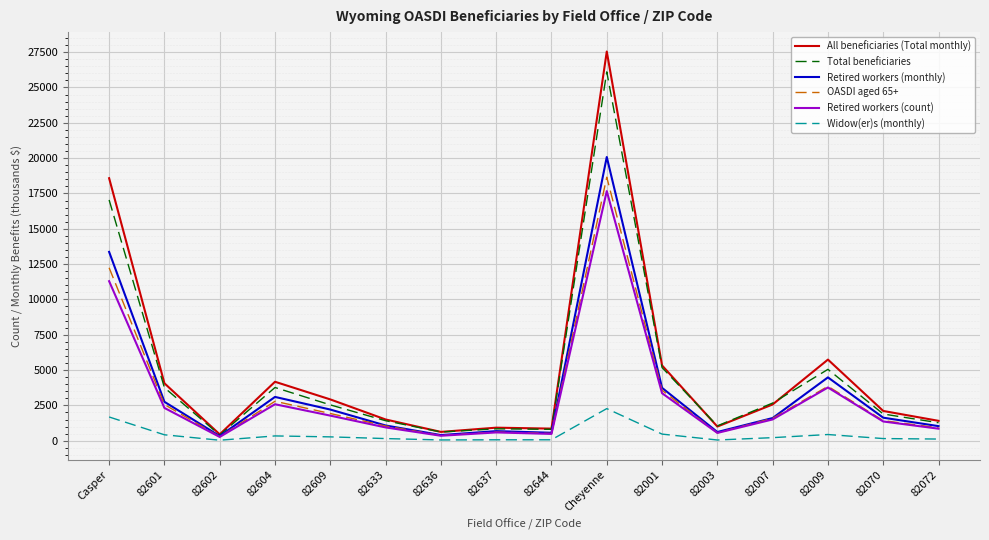

The All beneficiaries (Total monthly) series shows 449 at 82602. True or false?

True